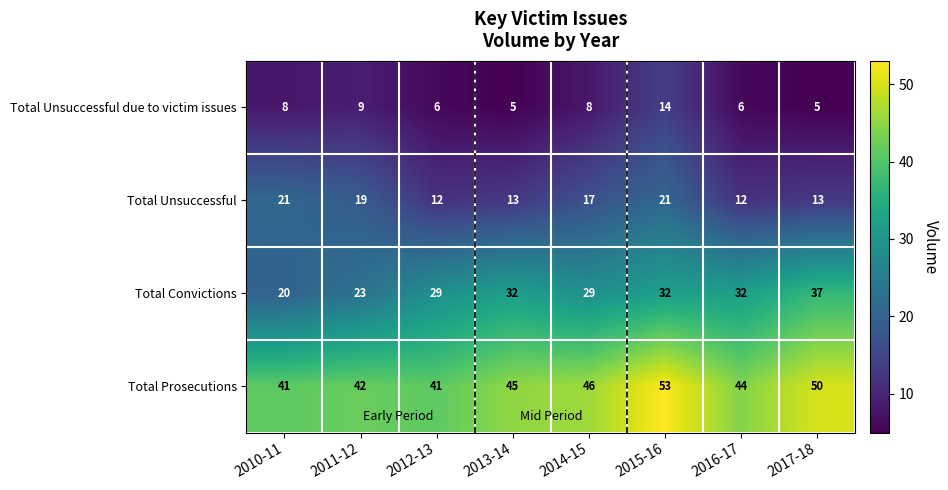

What is the average value of the Total Convictions series?

29